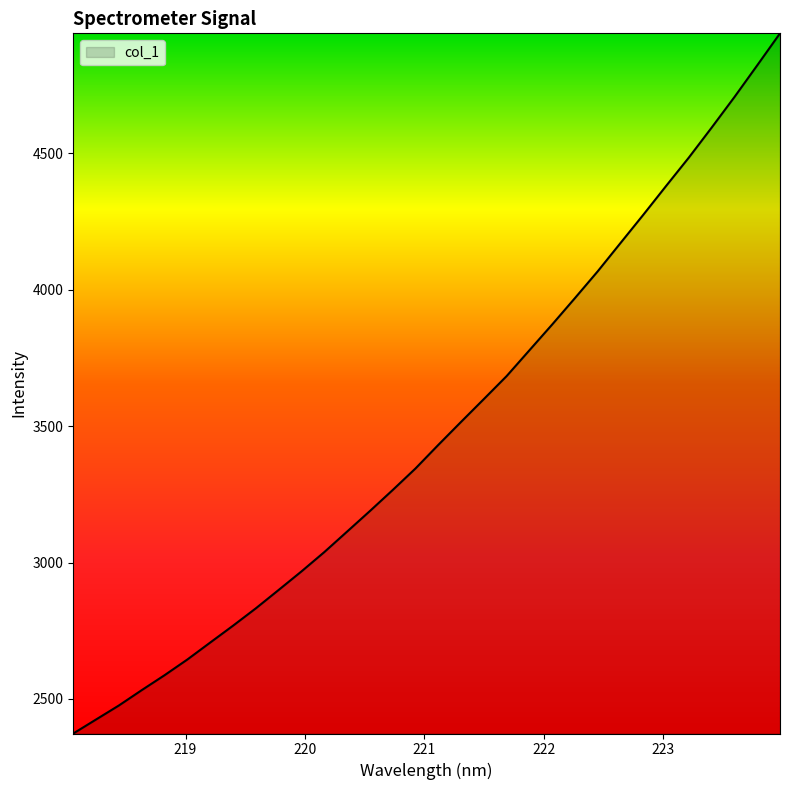

What is the difference between the maximum and minimum values?

2565.5